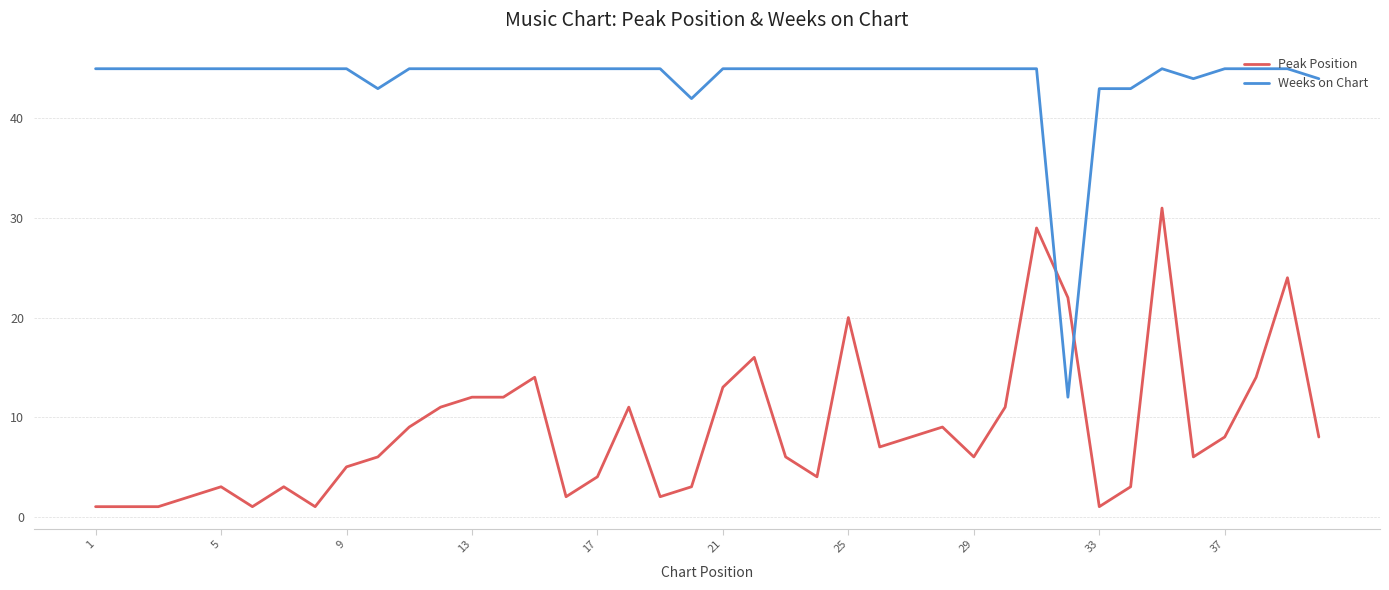

How many values in the Peak Position series are below 7?

20